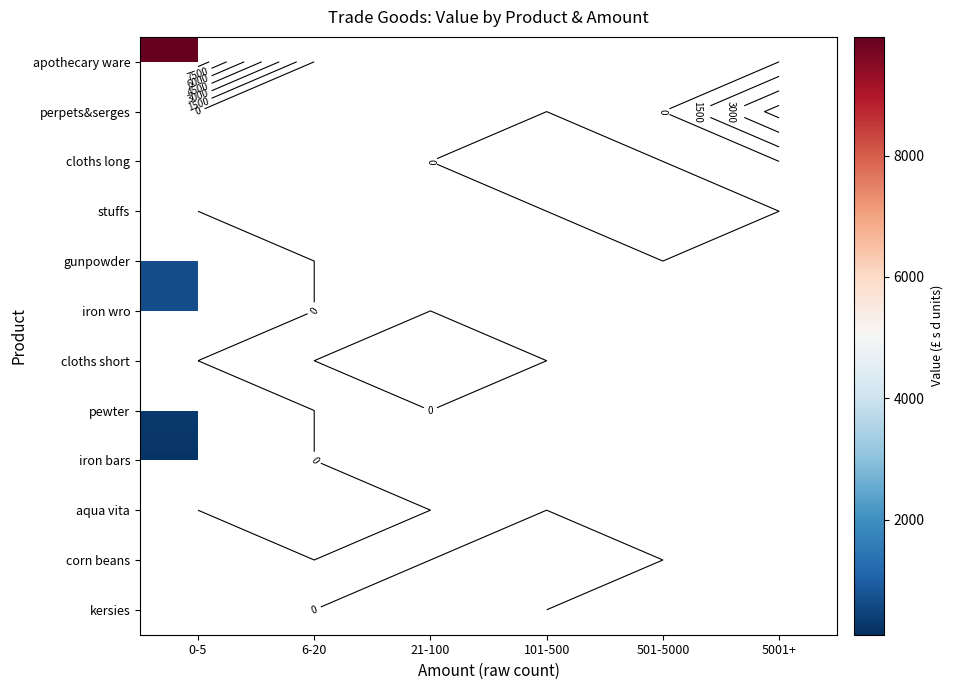

At which label does kersies reach its minimum?

0-5